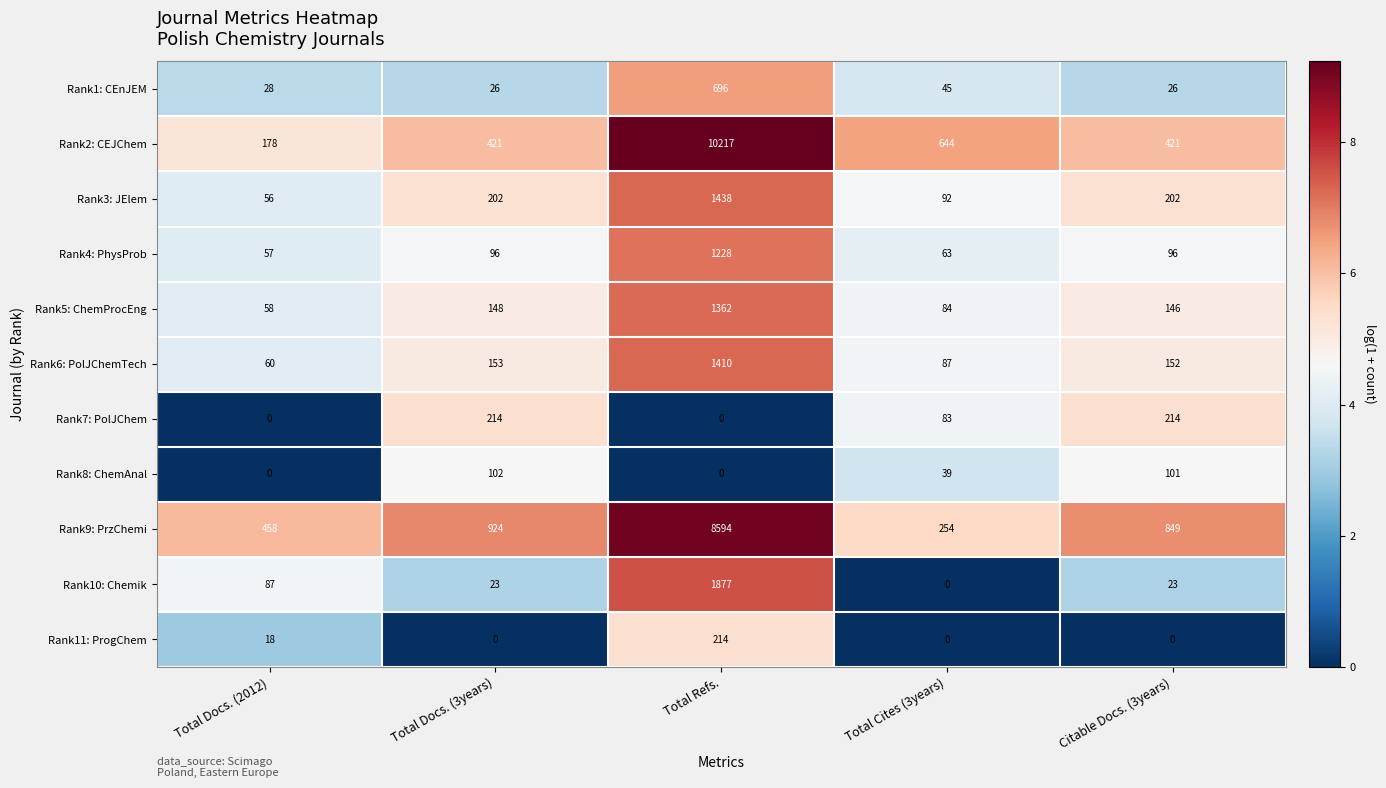

What is the highest value of the Rank6: PolJChemTech series?

1410